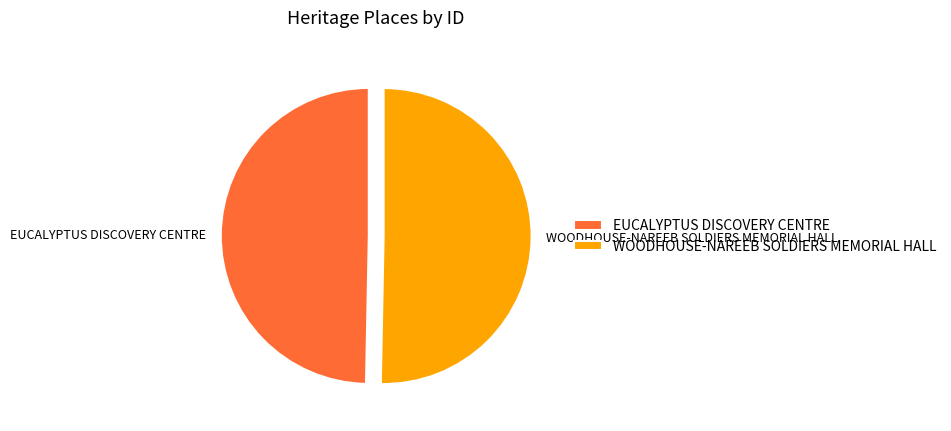

Is the sum of WOODHOUSE-NAREEB SOLDIERS MEMORIAL HALL and EUCALYPTUS DISCOVERY CENTRE greater than half?

Yes